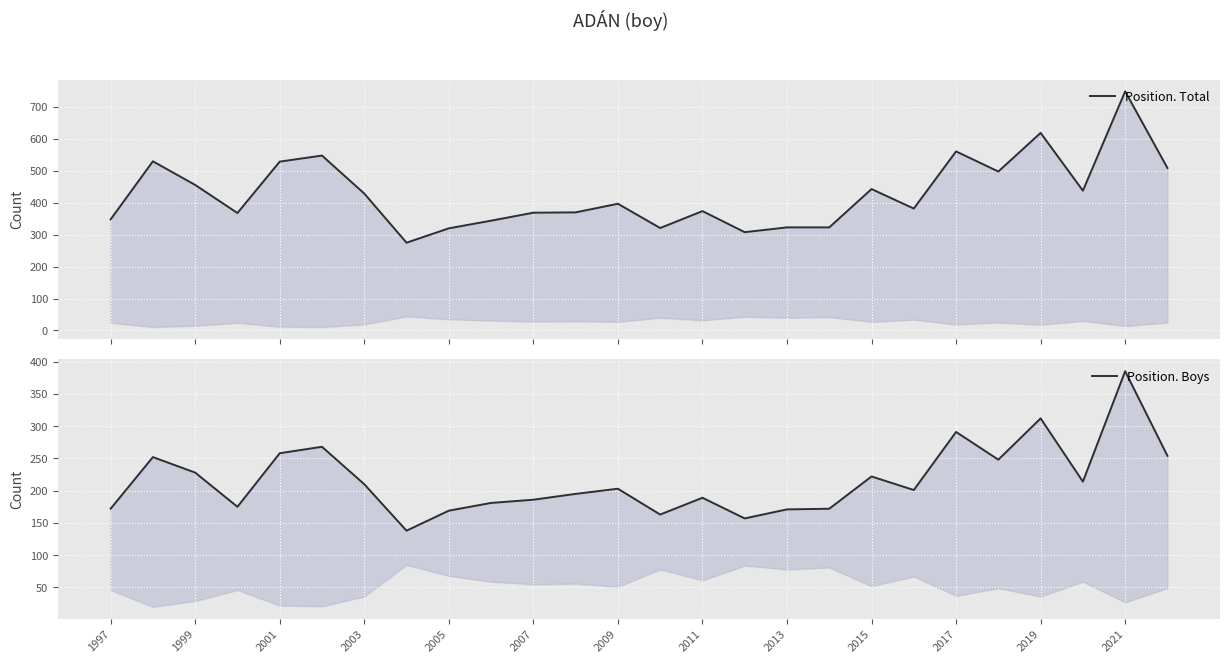

True or false: Position. Total and Position. Boys intersect in this chart.

False